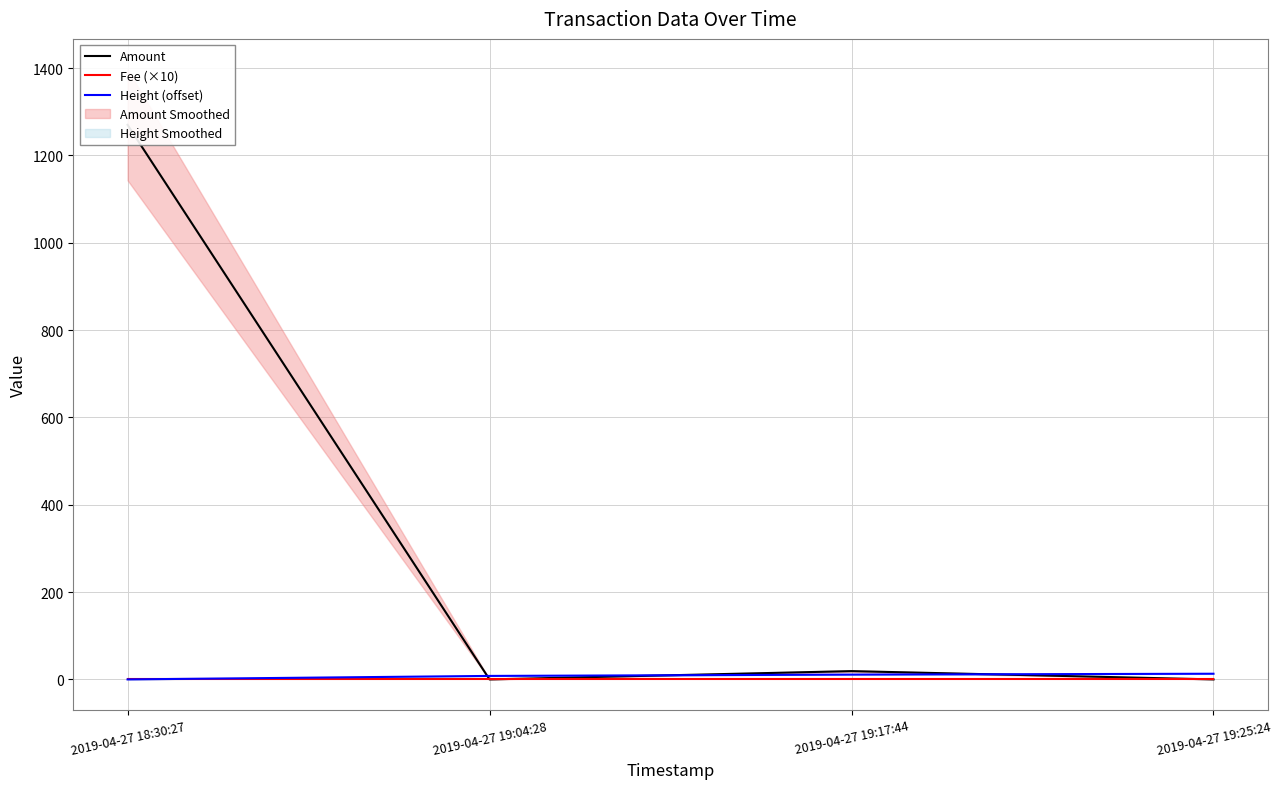

At which label does Fee (×10) reach its peak?

2019-04-27 18:30:27